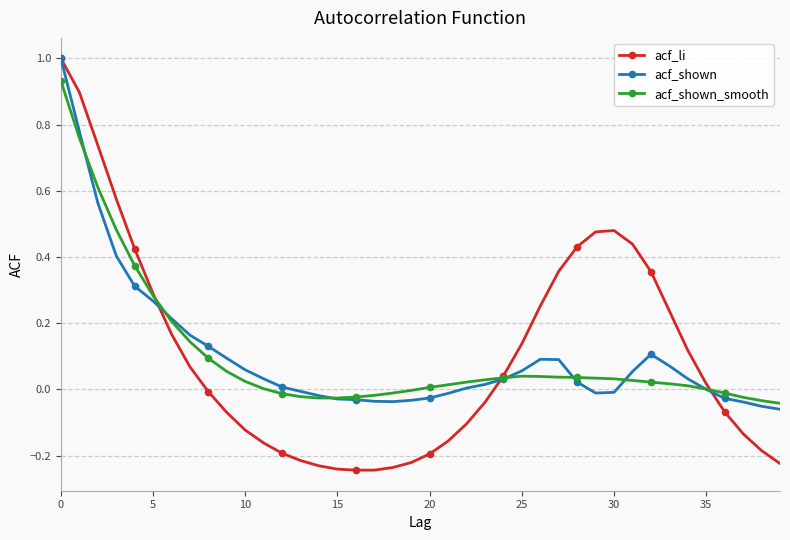

What are all the series names shown in the legend?

acf_li, acf_shown, acf_shown_smooth